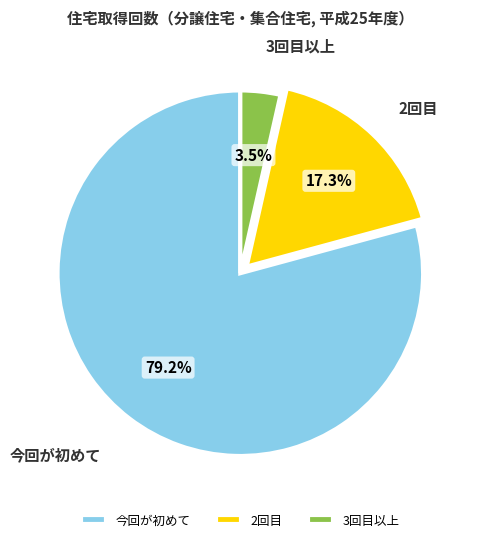

Which category has the biggest portion of the pie?

今回が初めて